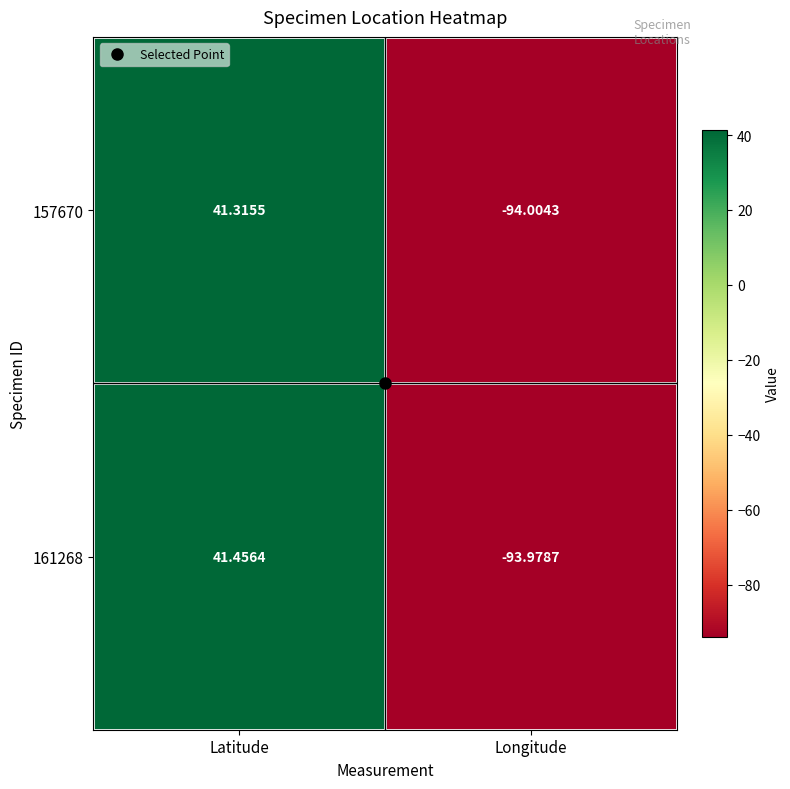

Which category has the lowest value in the 161268 series?

Longitude